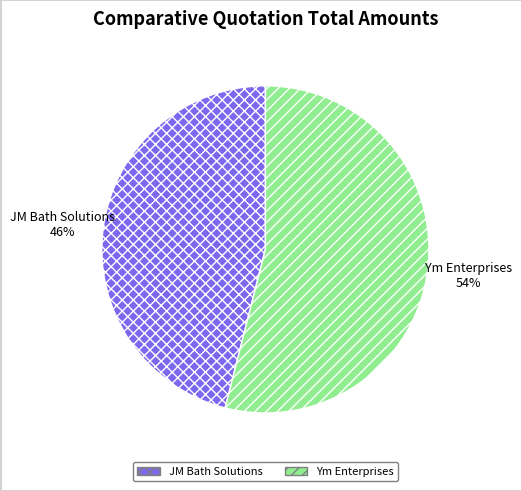

Which category accounts for the majority?

Ym Enterprises